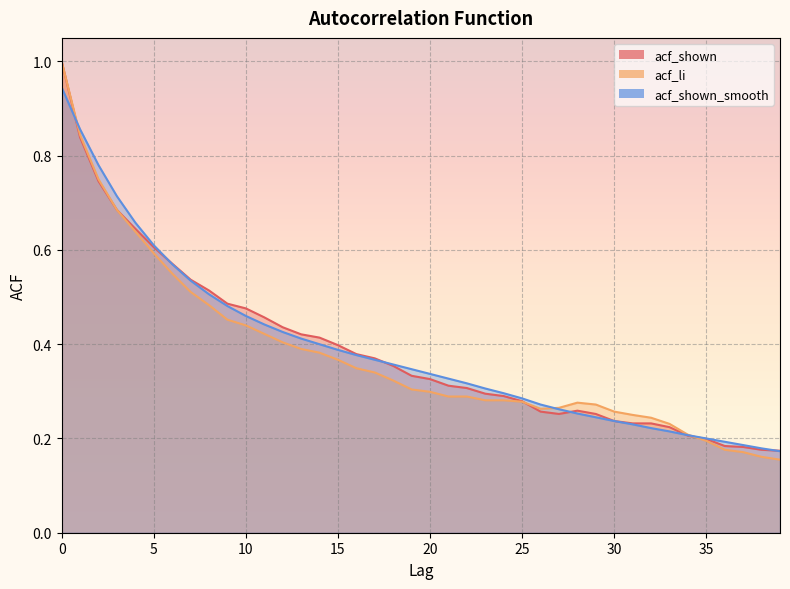

True or false: acf_li has more than 2 points higher than both neighbors.

False